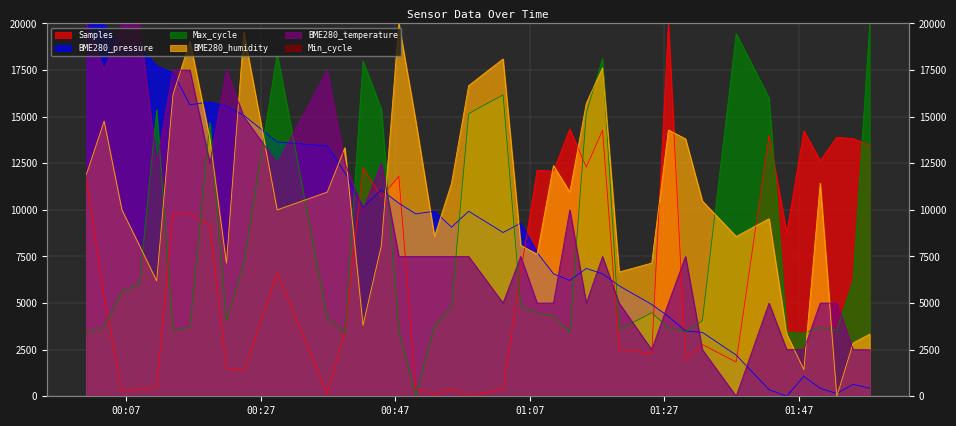

Which series changed the most between 2021/11/07 00:13:56 and 2021/11/07 00:21:53?

BME280_humidity